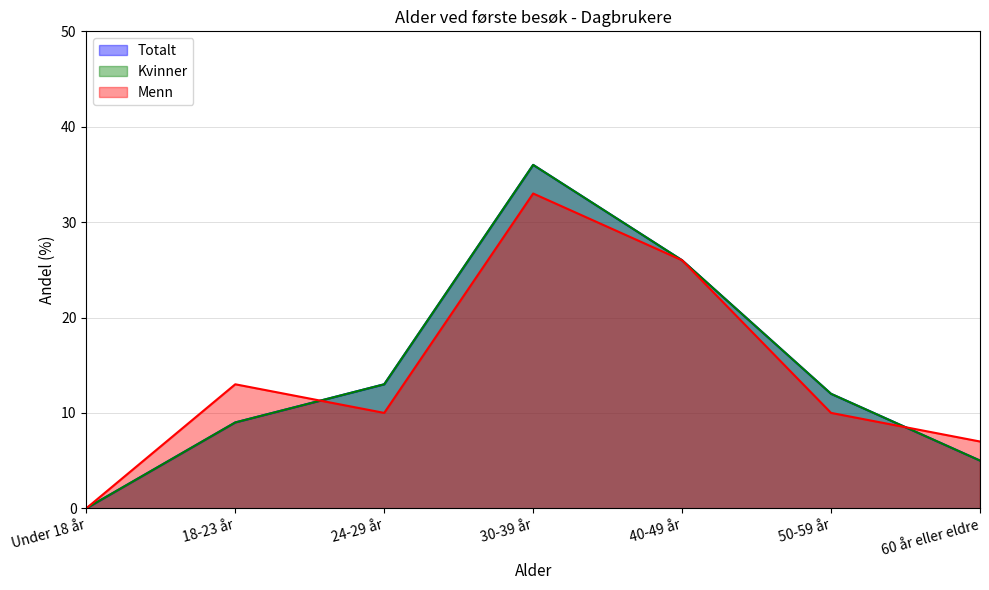

Reading left to right, list all the values displayed in this chart.

Totalt: Under 18 år=0	18-23 år=9	24-29 år=13	30-39 år=36	40-49 år=26	50-59 år=12	60 år eller eldre=5
Kvinner: Under 18 år=0	18-23 år=9	24-29 år=13	30-39 år=36	40-49 år=26	50-59 år=12	60 år eller eldre=5
Menn: Under 18 år=0	18-23 år=13	24-29 år=10	30-39 år=33	40-49 år=26	50-59 år=10	60 år eller eldre=7